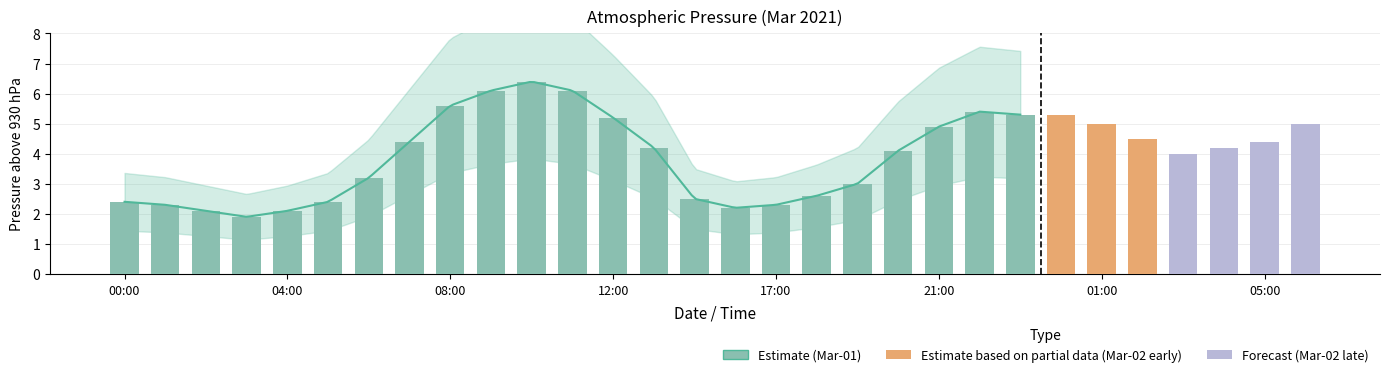

Rank the categories by value from lowest to highest.

03:00, 02:00, 04:00, 16:00, 01:00, 17:00, 00:00, 05:00, 15:00, 18:00, 19:00, 06:00, 03:00, 20:00, 13:00, 04:00, 07:00, 05:00, 02:00, 21:00, 01:00, 06:00, 12:00, 23:00, 00:00, 22:00, 08:00, 09:00, 11:00, 10:00